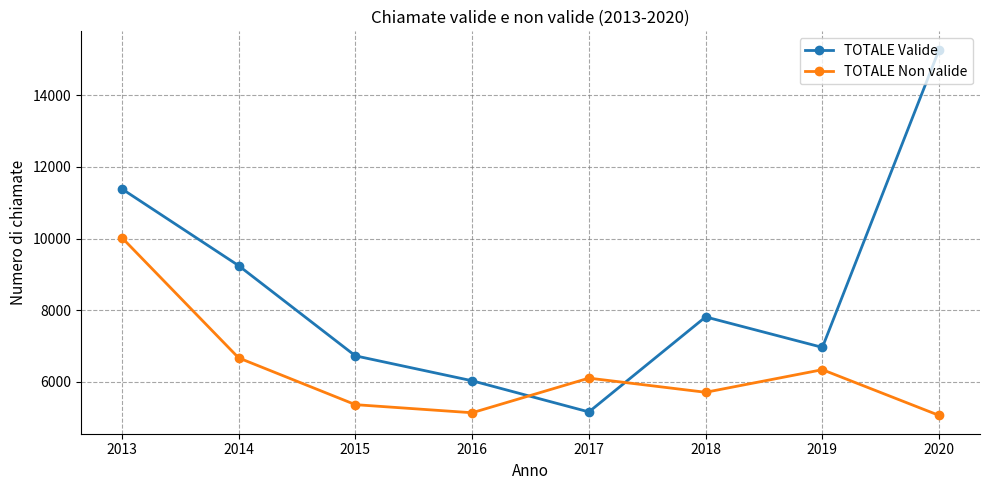

Where do TOTALE Valide and TOTALE Non valide first cross each other?

2016 and 2017